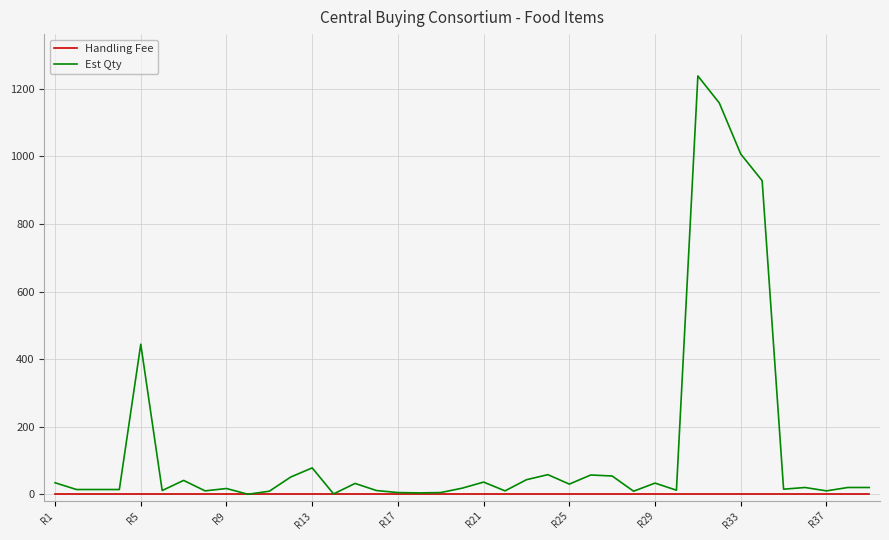

Which series has the largest range (max minus min)?

Est Qty